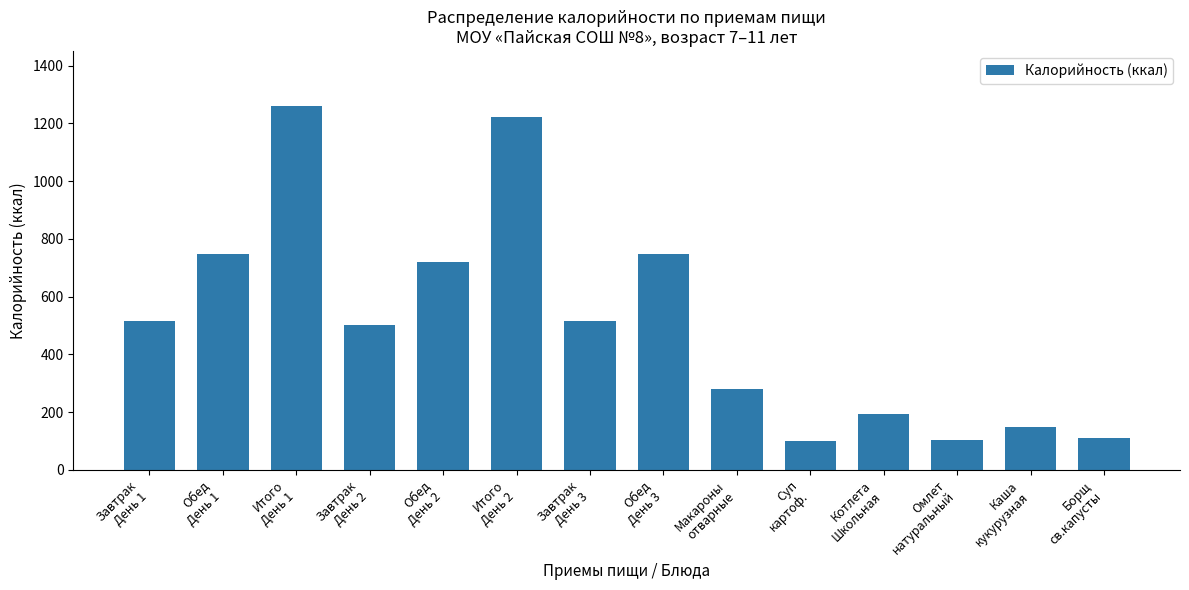

What position from the right is Макароны
отварные?

6